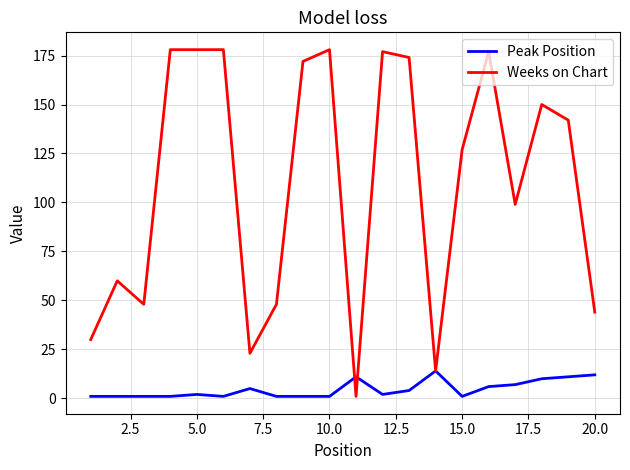

Which series has the widest spread of values?

Weeks on Chart